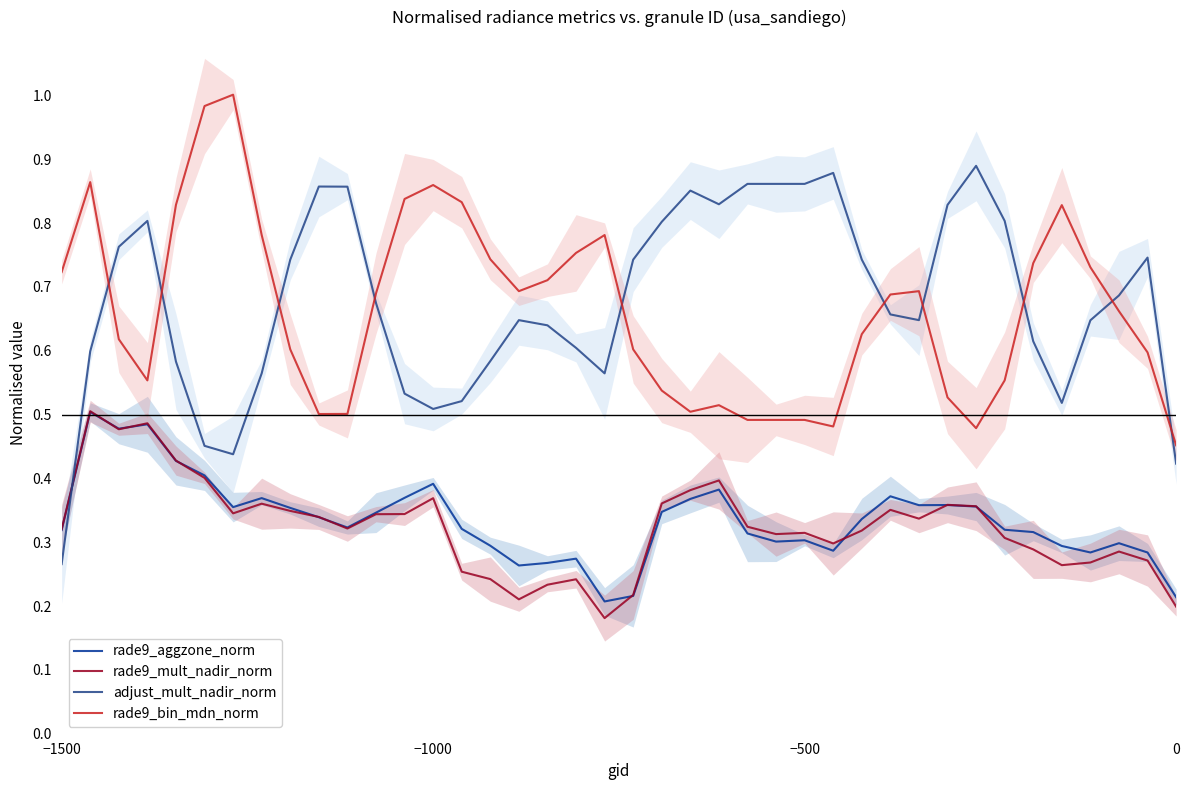

At which label is adjust_mult_nadir_norm closest to 0?

−1500